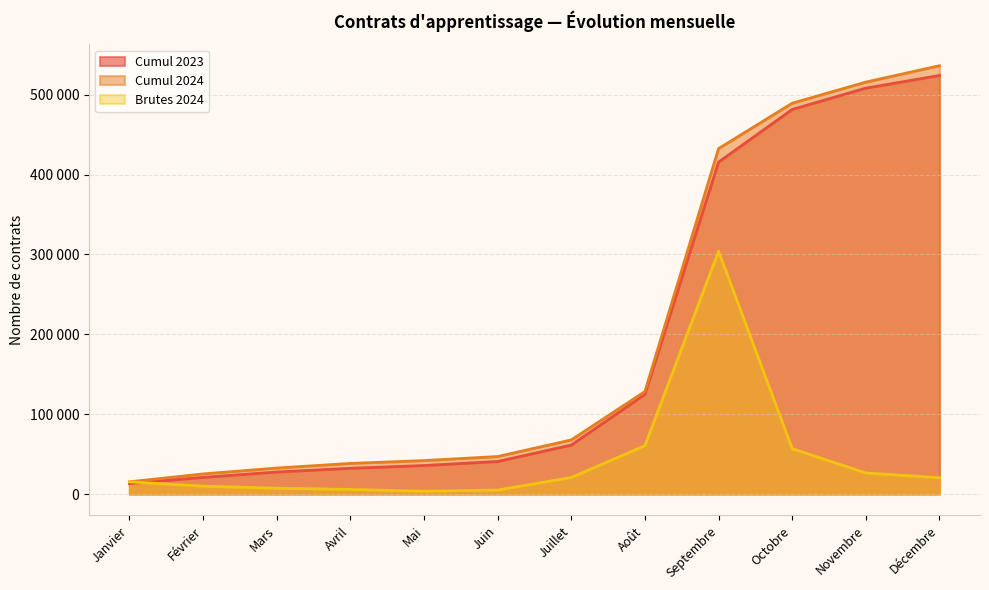

Reading left to right, list all the values displayed in this chart.

Cumul 2023: 13120	20927	27622	32288	35756	40792	61386	124832	415685	481560	508277	524112
Cumul 2024: 15353	25218	32582	38391	41929	47009	67766	128429	432533	489425	515837	536338
Brutes 2024: 15353	9865	7364	5809	3538	5080	20757	60663	304104	56892	26412	20501